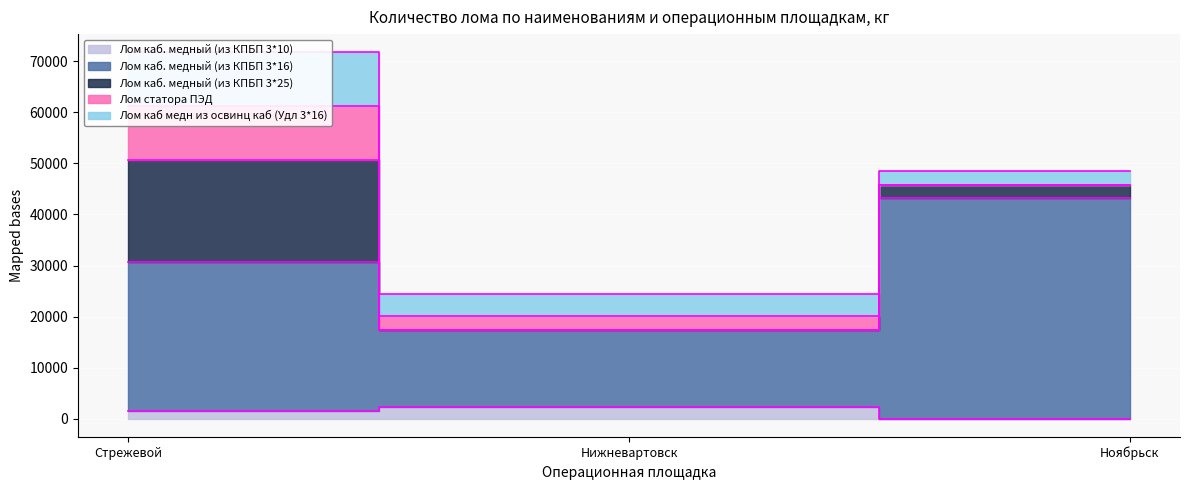

What is the label of the 3rd point from the right?

Стрежевой